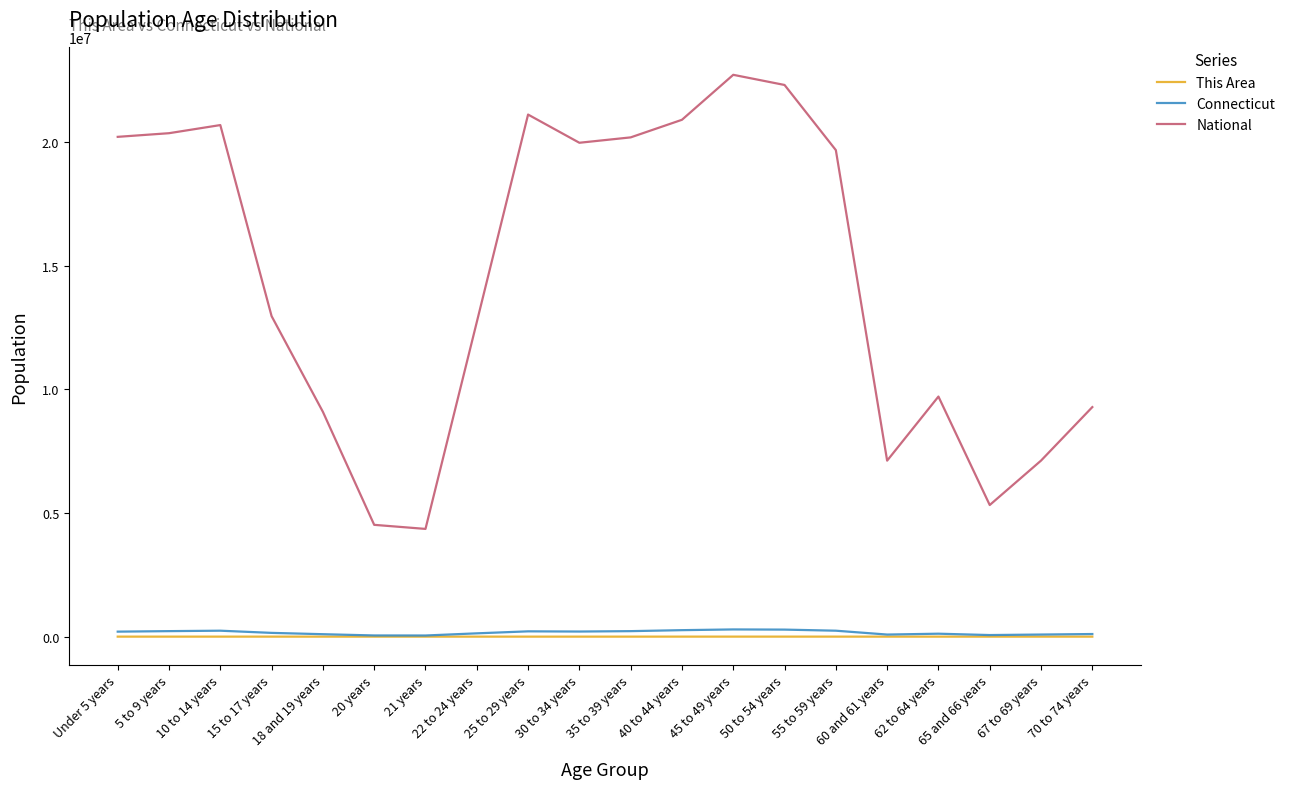

True or false: This Area has more than 1 points higher than both neighbors.

True